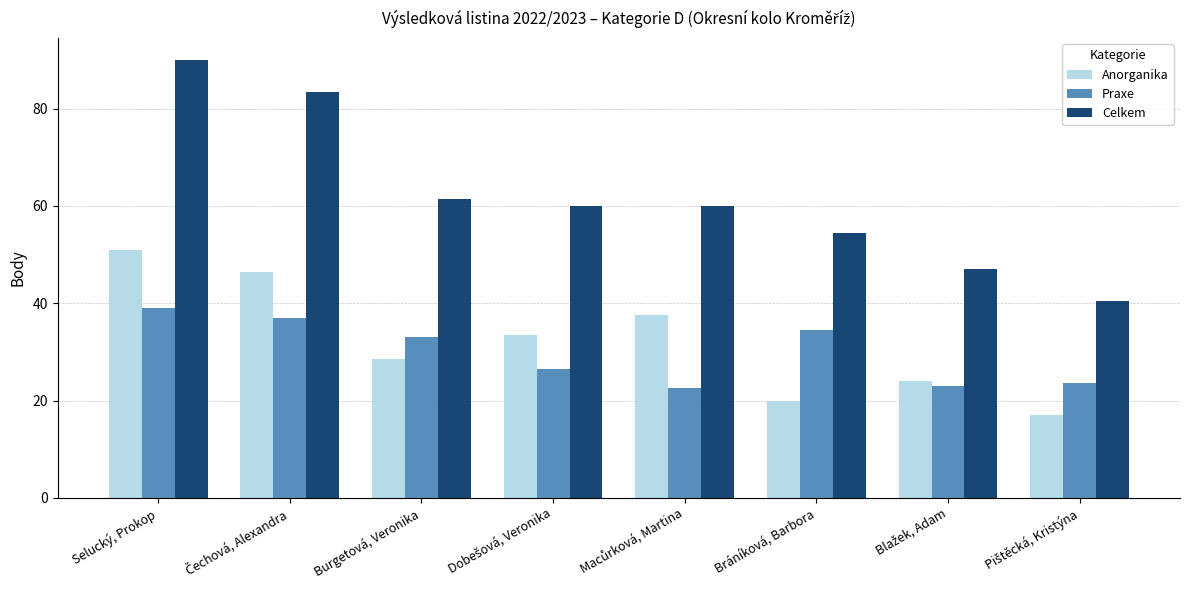

What is the label of the 6th bar from the right?

Burgetová, Veronika